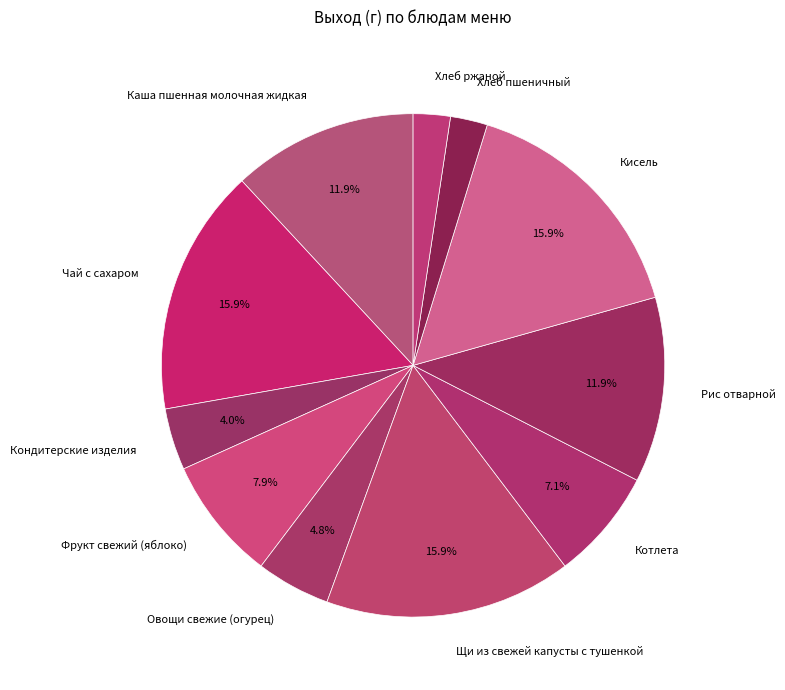

To the nearest percent, what percentage of the pie is Кондитерские изделия?

4%